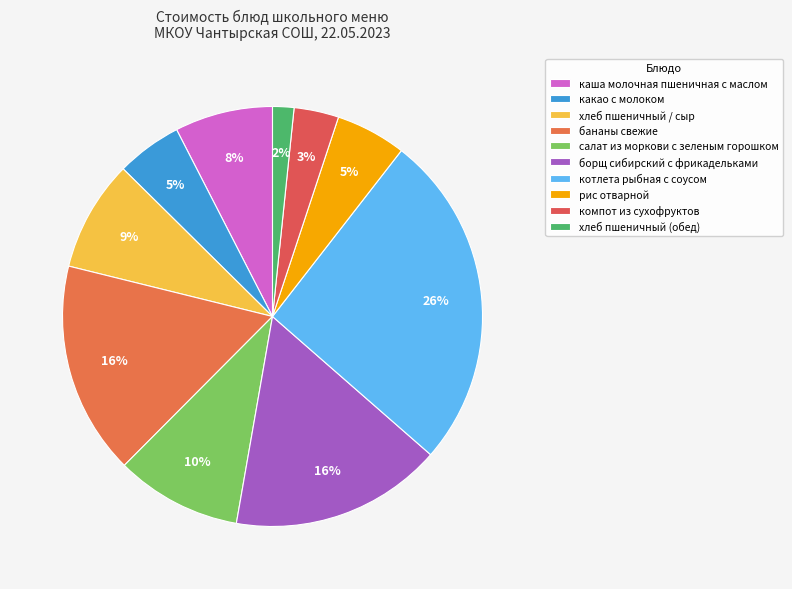

To the nearest percent, what is the combined percentage of салат из моркови с зеленым горошком and бананы свежие?

26%